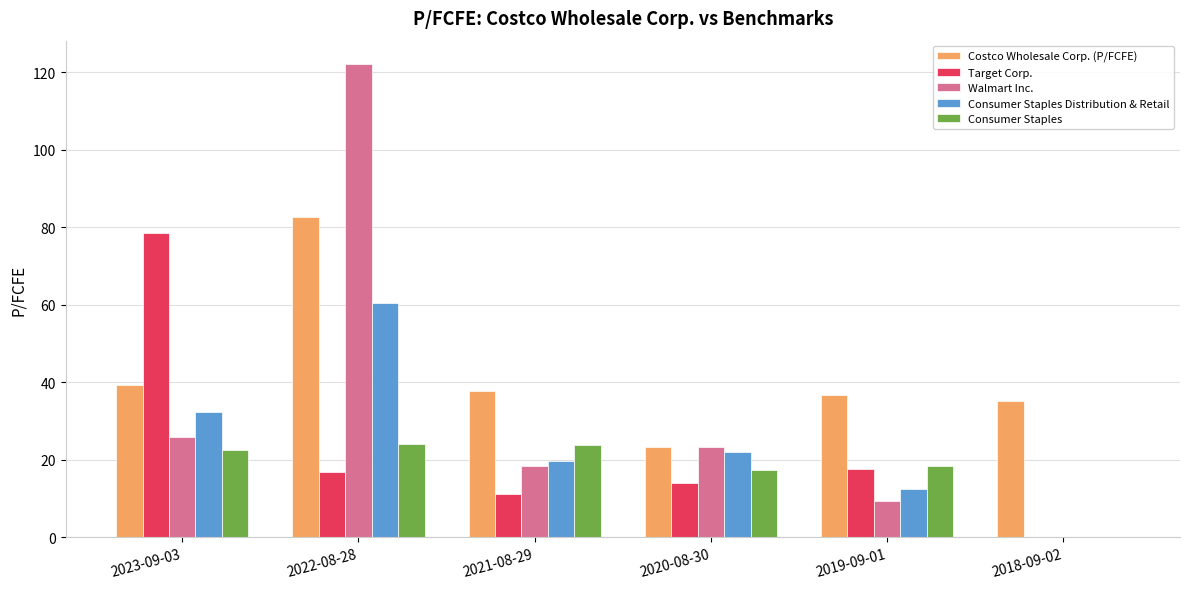

Between 2021-08-29 and 2018-09-02, which series saw the biggest shift?

Consumer Staples